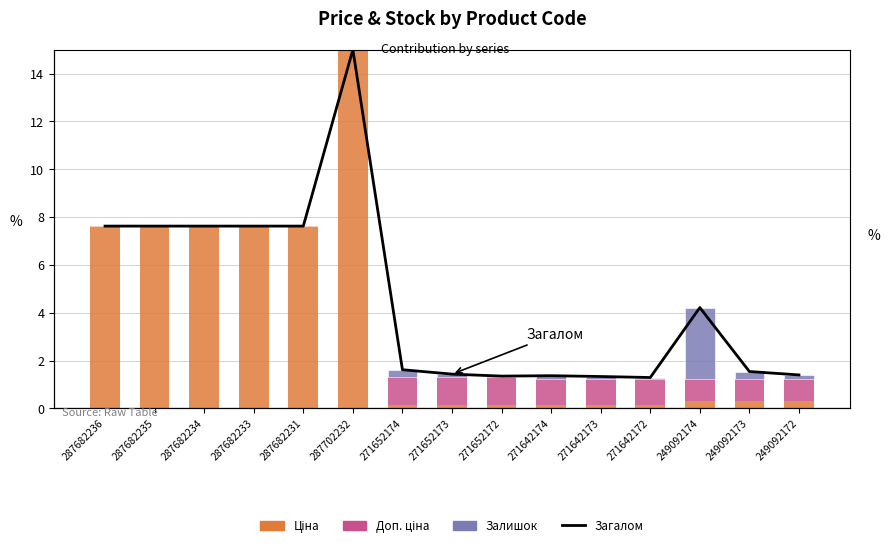

What is the difference between the highest and lowest values at 271642173?

1.3